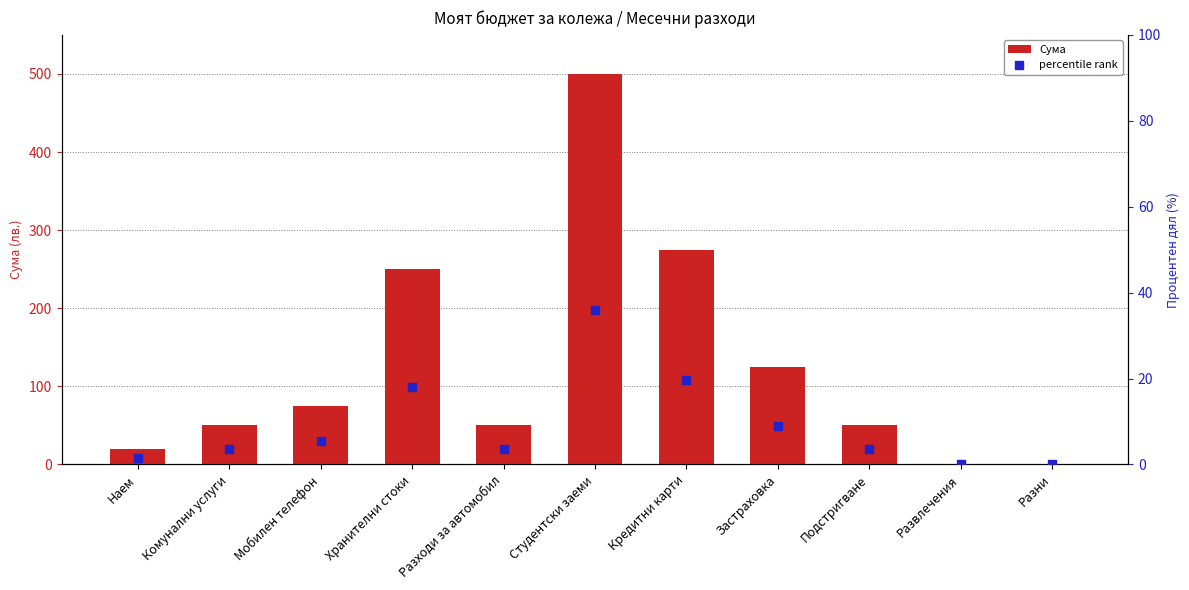

At which category is the sum across all series the highest?

Студентски заеми